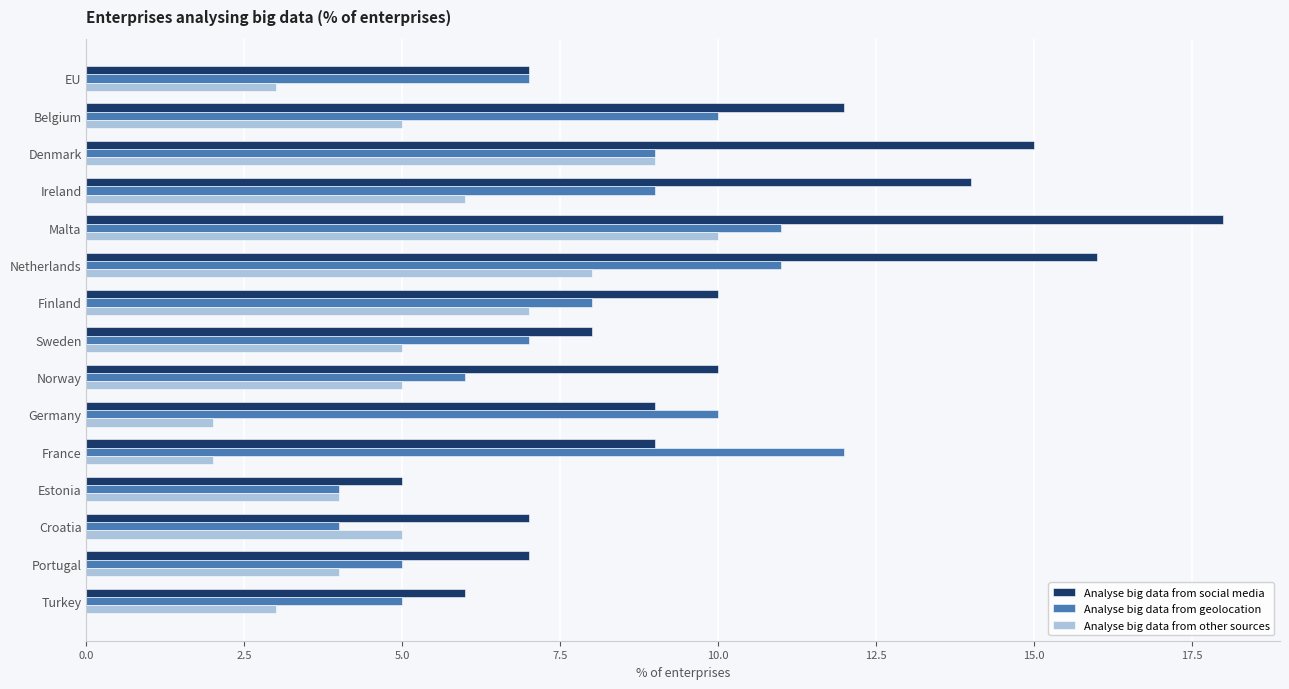

Which series changed the most between France and Croatia?

Analyse big data from geolocation